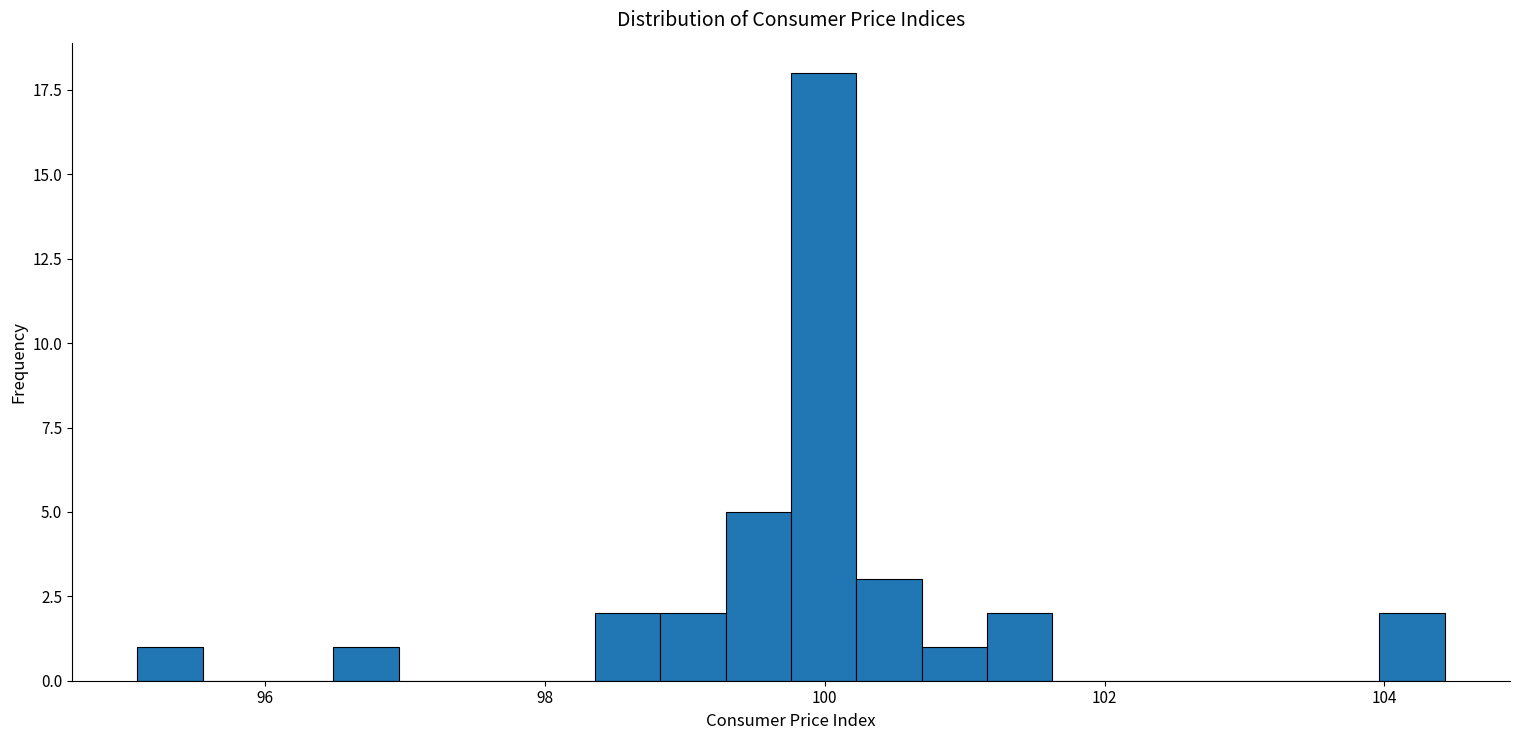

Read against the x-axis, roughly where is the centre of the tallest bar?

100.0